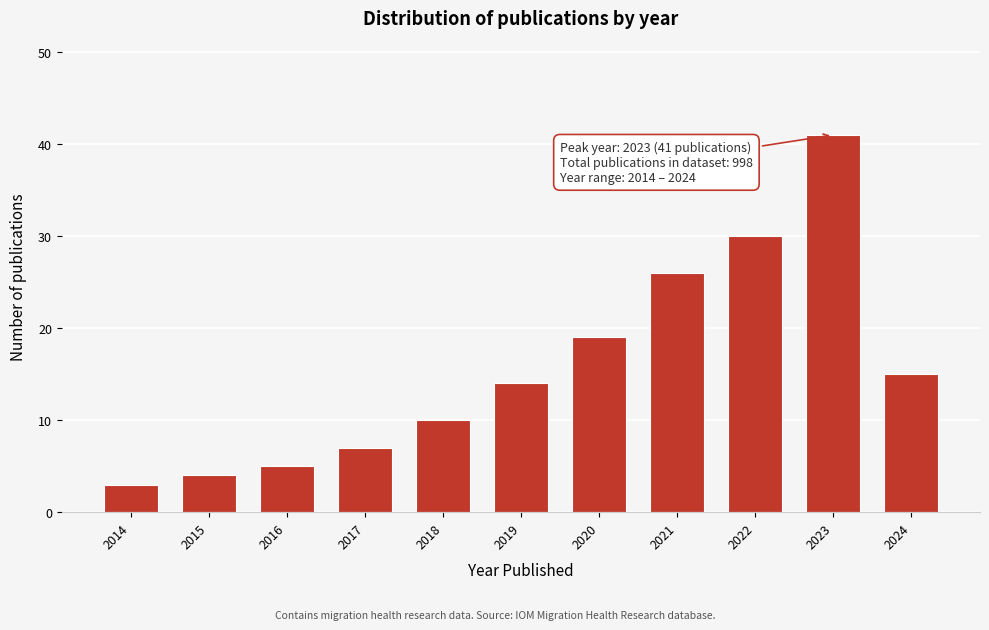

Reading left to right, what are all the values shown in this chart?

3	4	5	7	10	14	19	26	30	41	15